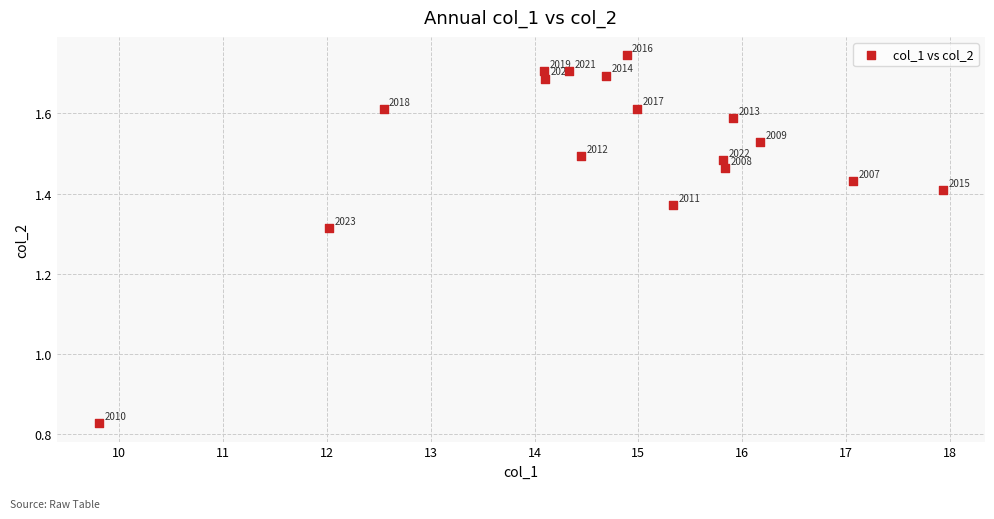

What is the range of Y values (max minus min)?

0.9